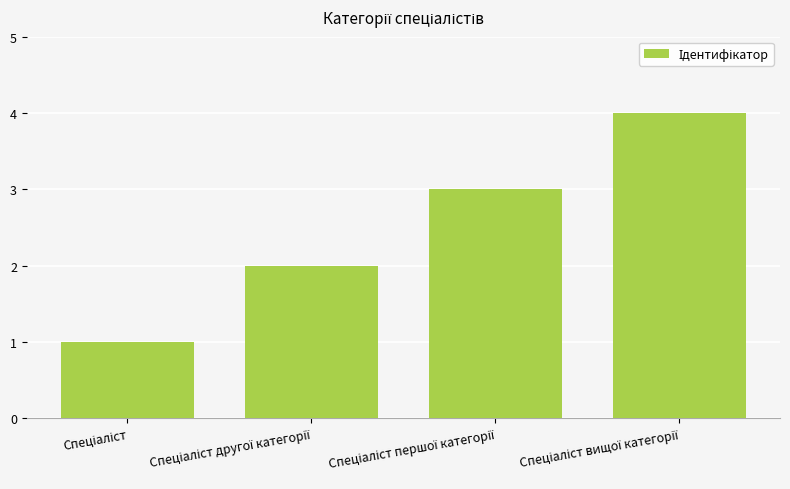

What is the sum of all values?

10